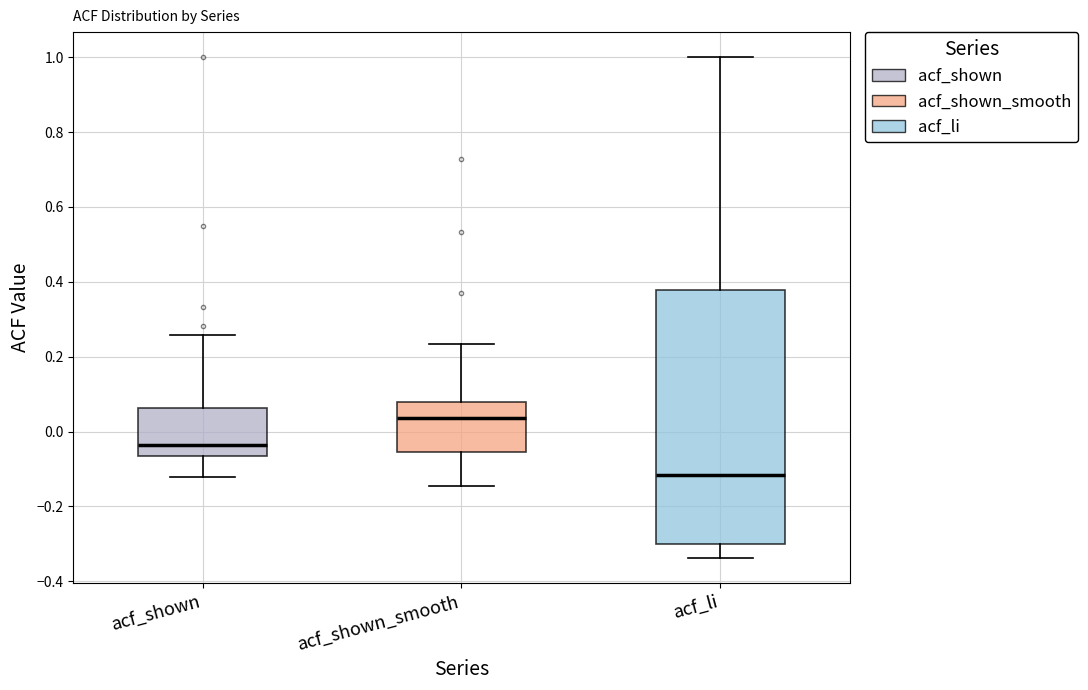

Where does the lower whisker of the box for acf_shown end on the y-axis? The values are not printed on the chart, so give them approximately, as read against the axis.

-0.12